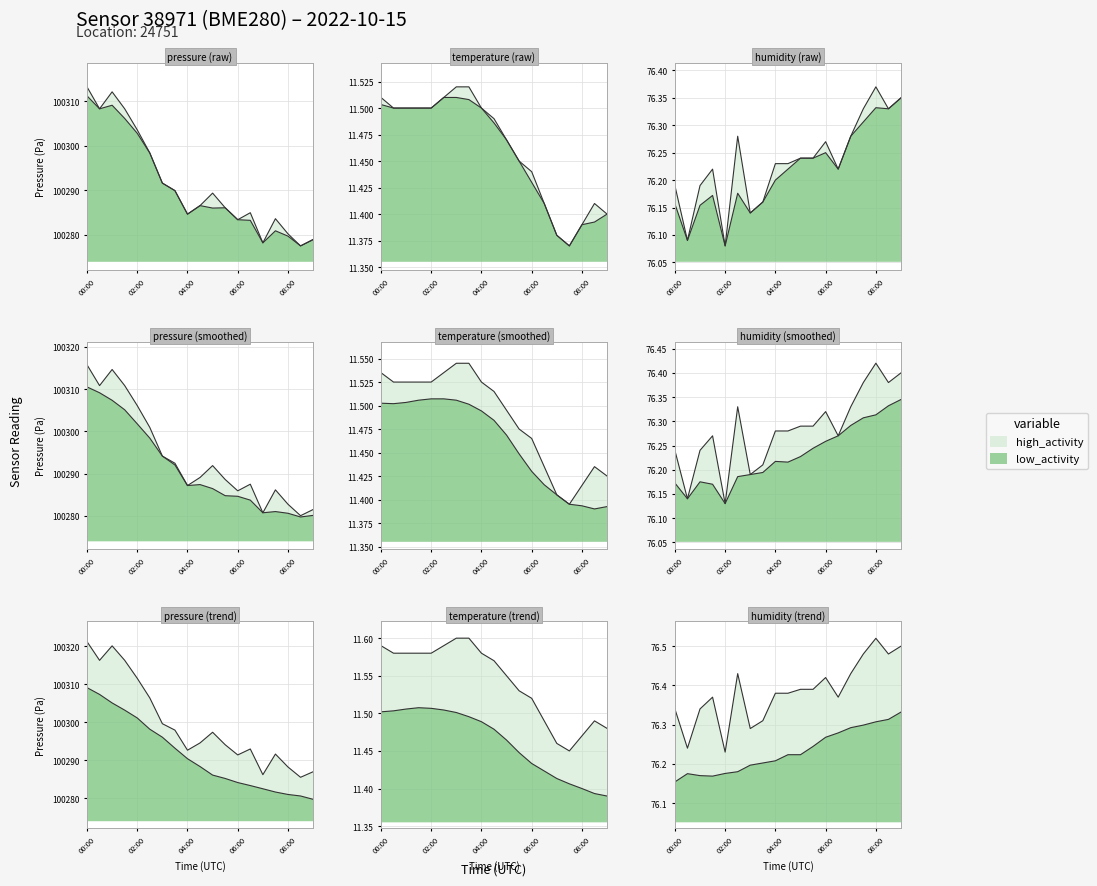

True or false: pressure and temperature cross at least once.

False